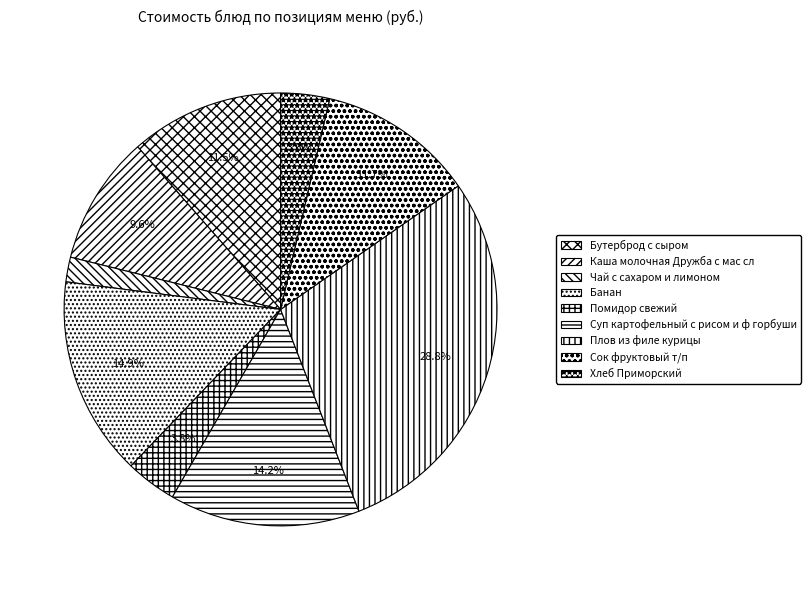

What percentage is the Сок фруктовый т/п slice, to the nearest percent?

12%